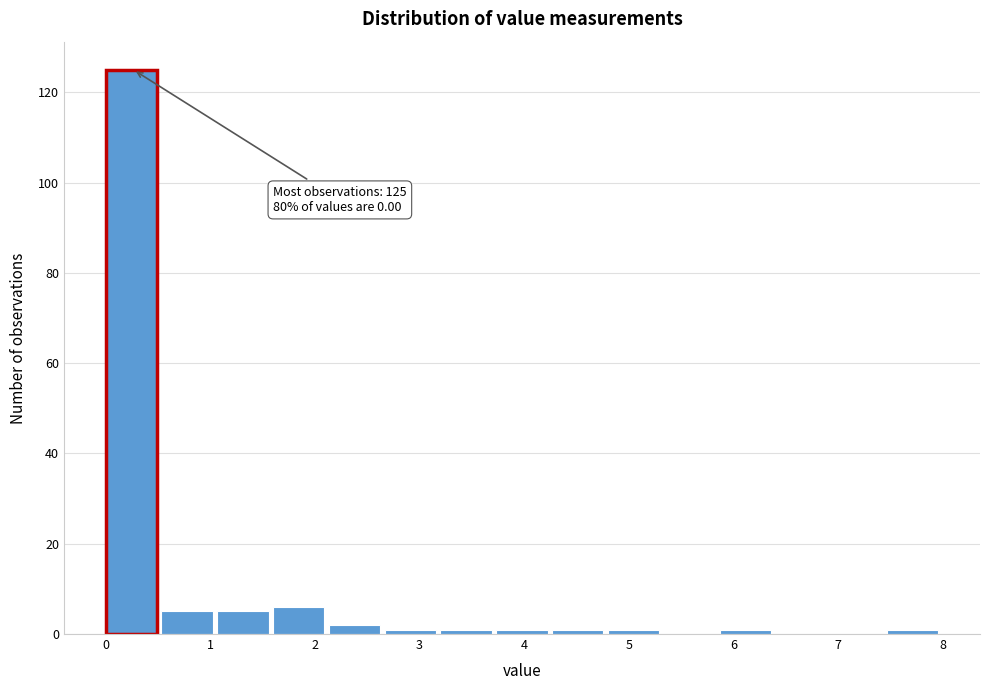

Which range on the x-axis has the tallest bar?

0.0 to 0.5